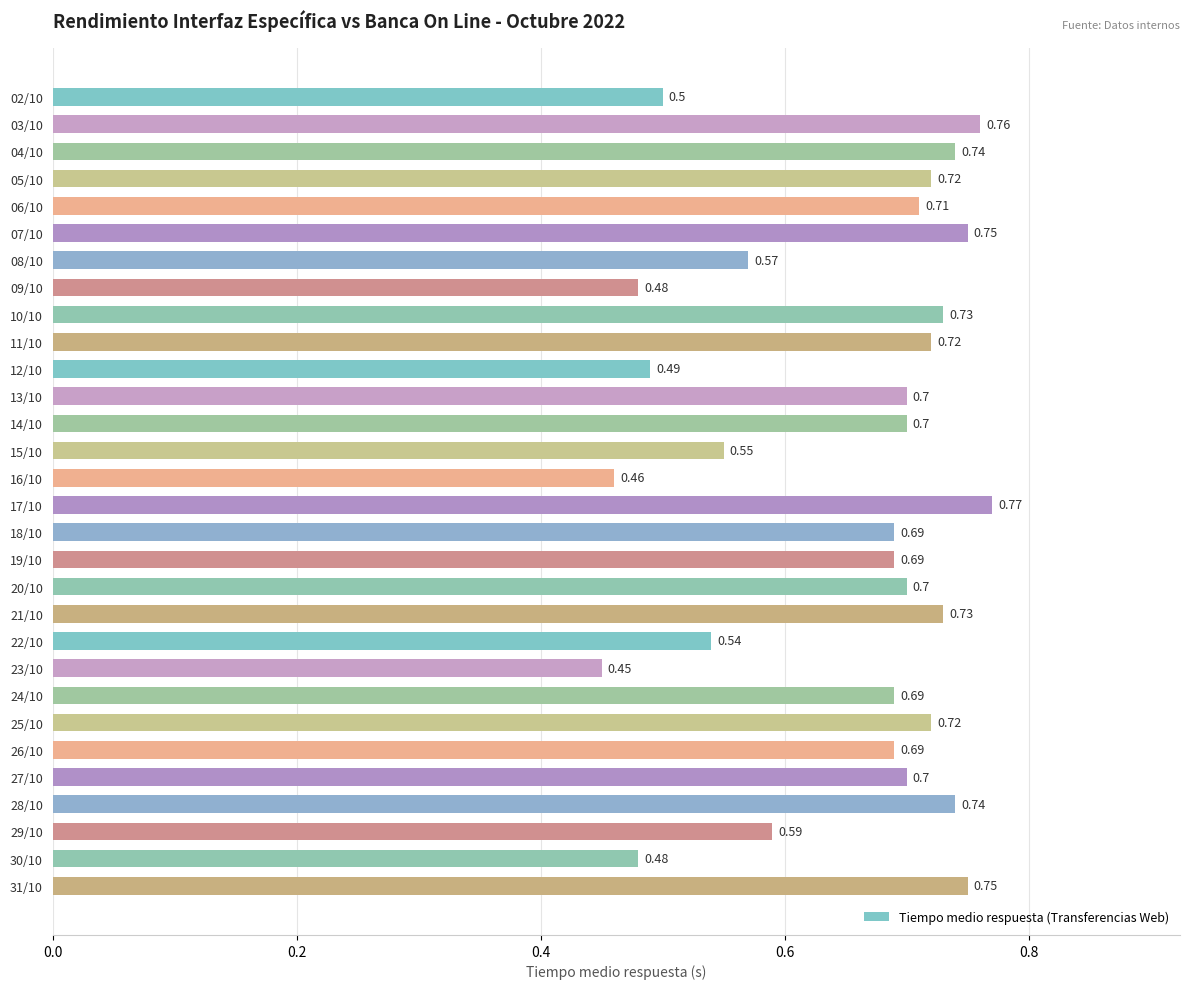

Between 05/10 and 09/10, which is larger?

05/10